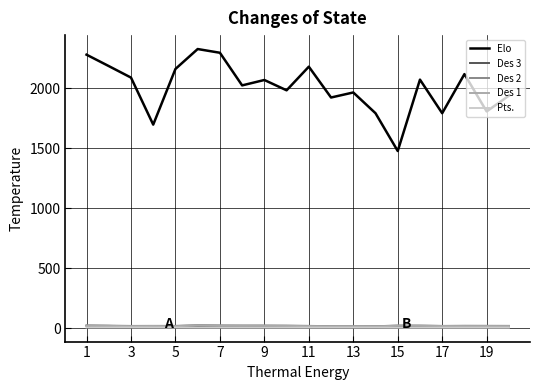

What is the greatest value displayed?

2326.0